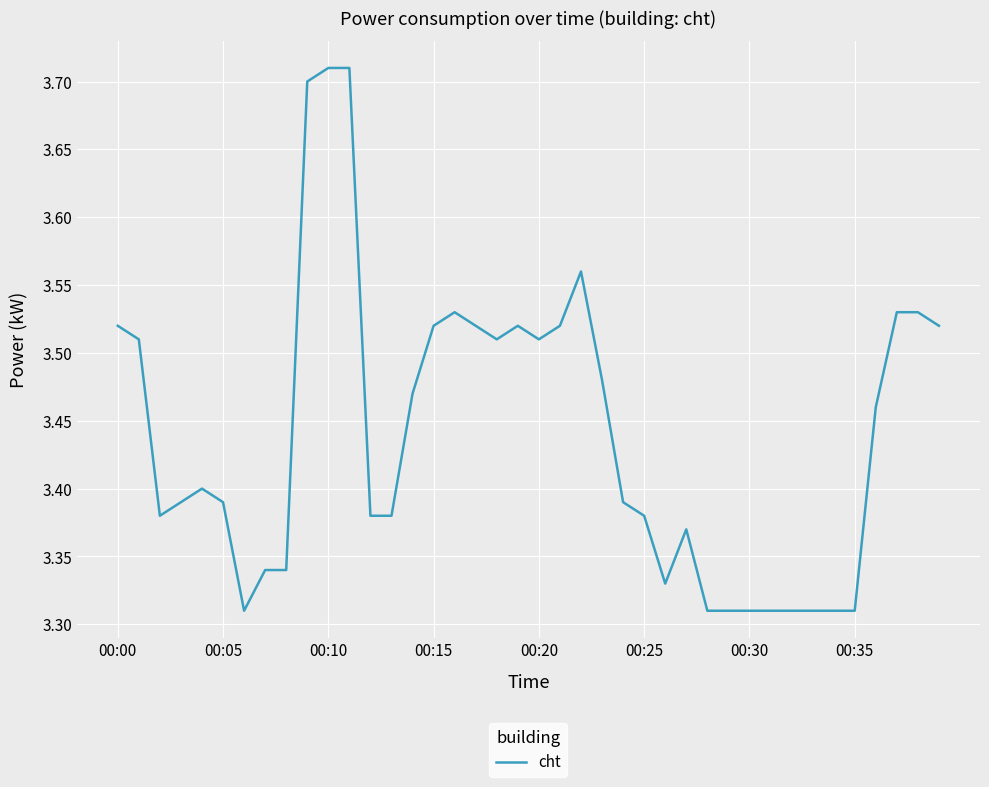

Does the chart display data point markers on the line(s)?

No